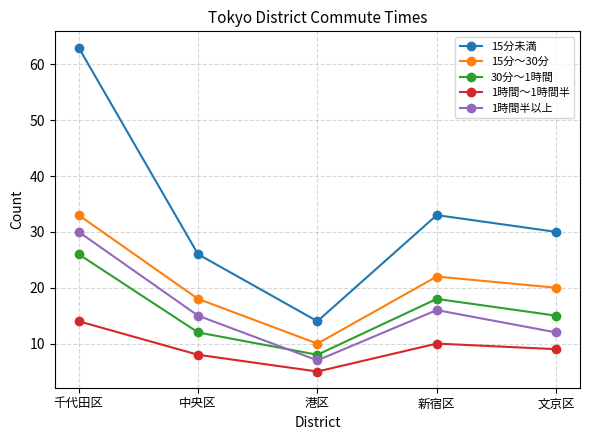

What is the difference between the highest and lowest values at 新宿区?

23